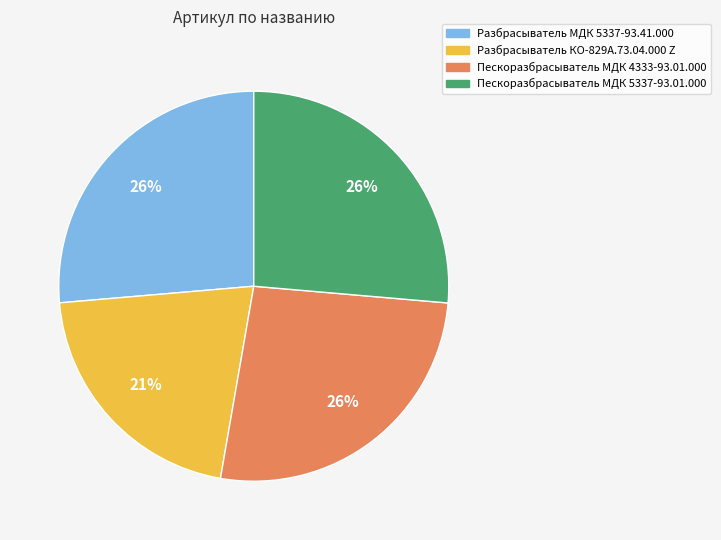

Is the sum of Пескоразбрасыватель МДК 5337-93.01.000 and Разбрасыватель КО-829А.73.04.000 Z greater than half?

No